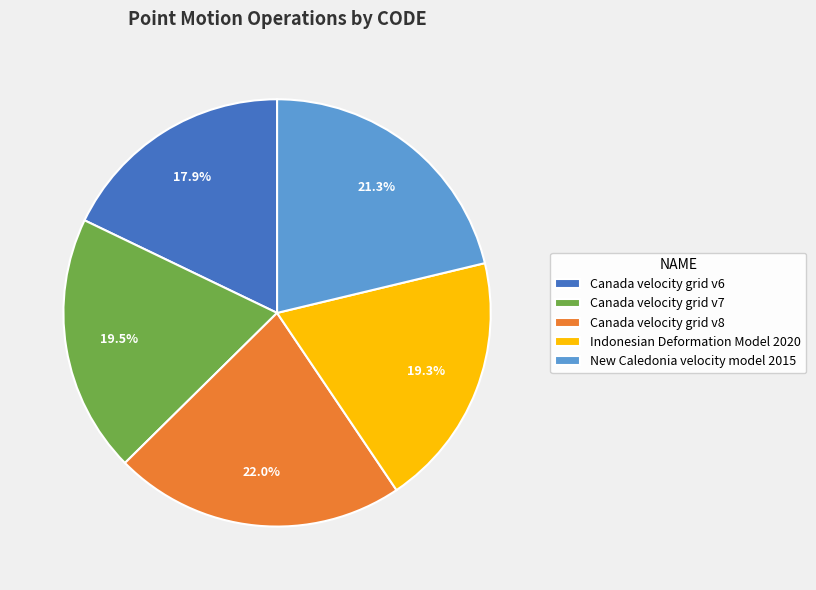

What is the ratio of the value at Indonesian Deformation Model 2020 to the value at Canada velocity grid v6?

1.1